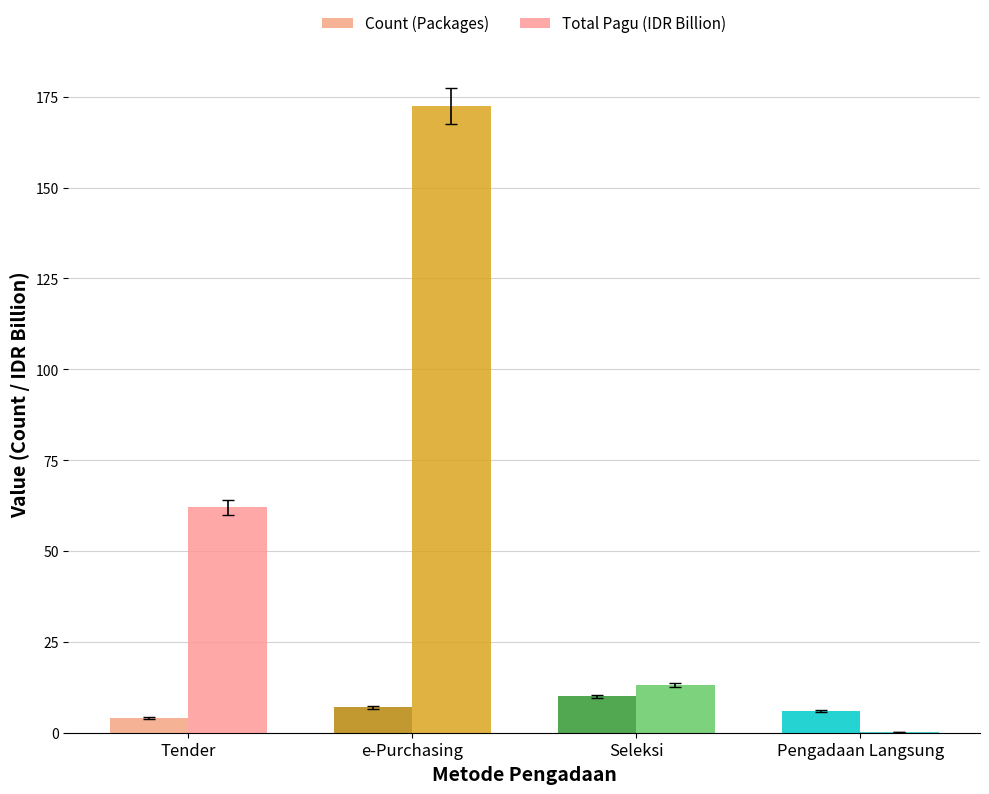

Which series has the largest total across all categories?

Total Pagu (IDR Billion)